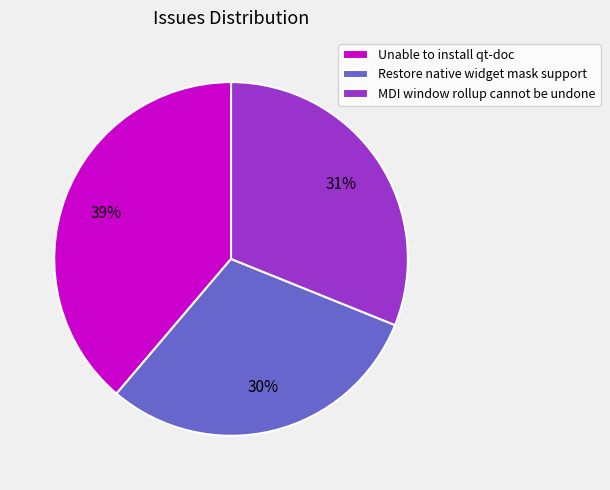

Which category has the biggest portion of the pie?

Unable to install qt-doc